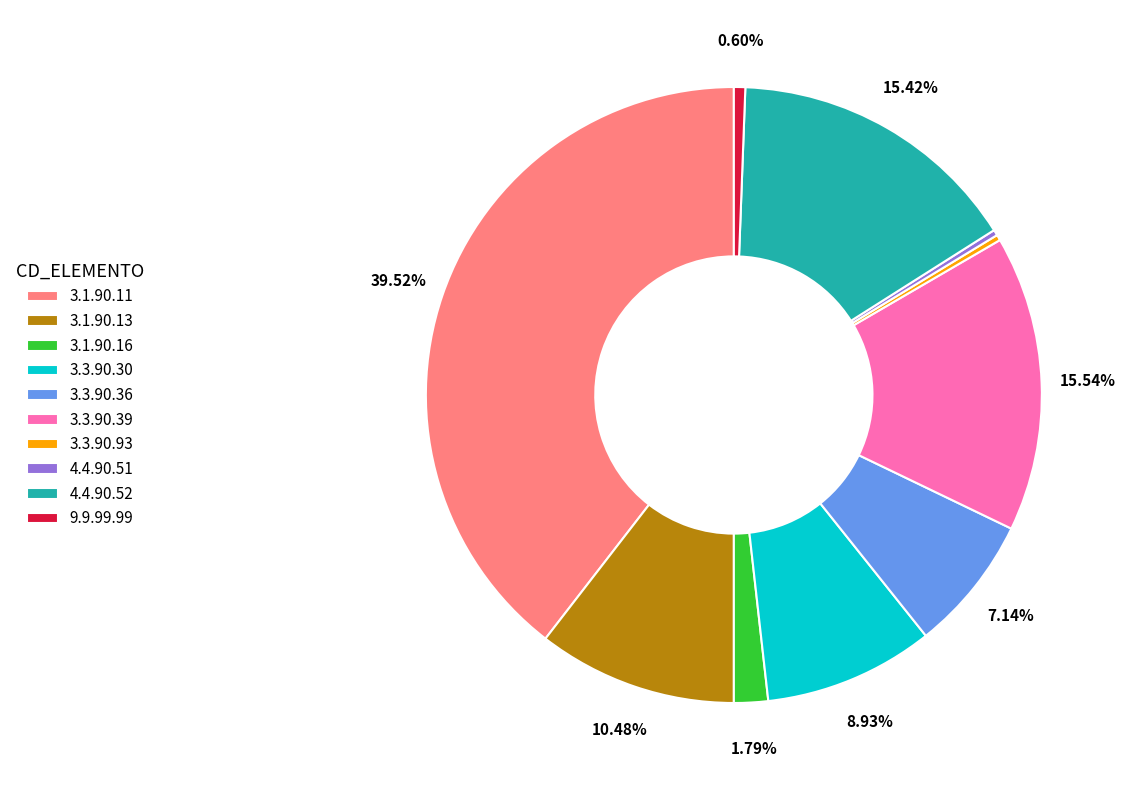

How many slices are in this pie chart?

10